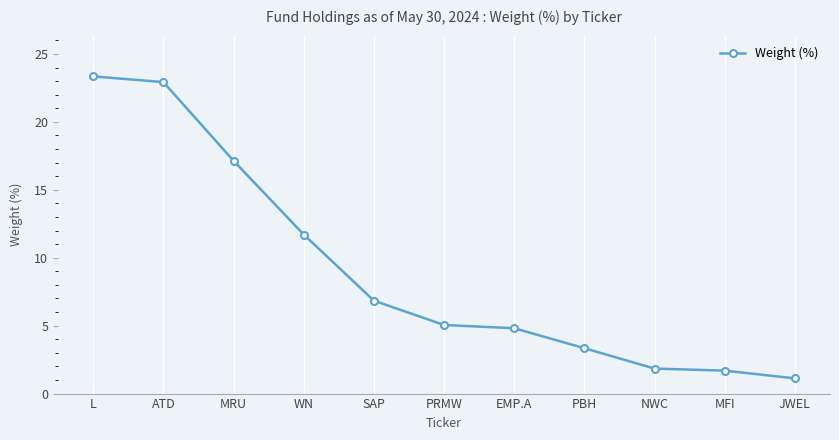

At which category does the chart reach its peak across all series?

L